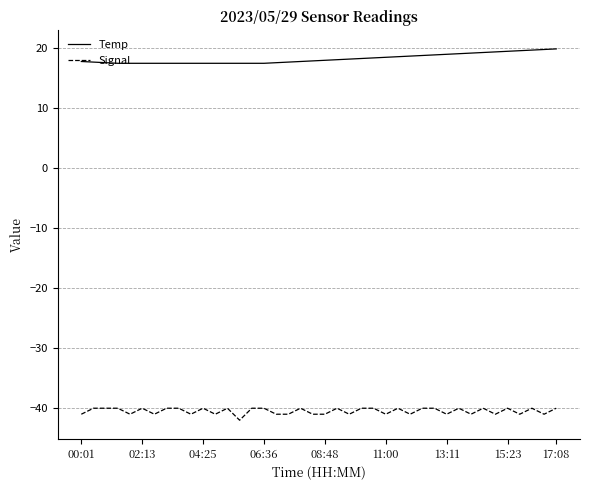

What is the difference between the maximum and minimum values in the Signal series?

2.0